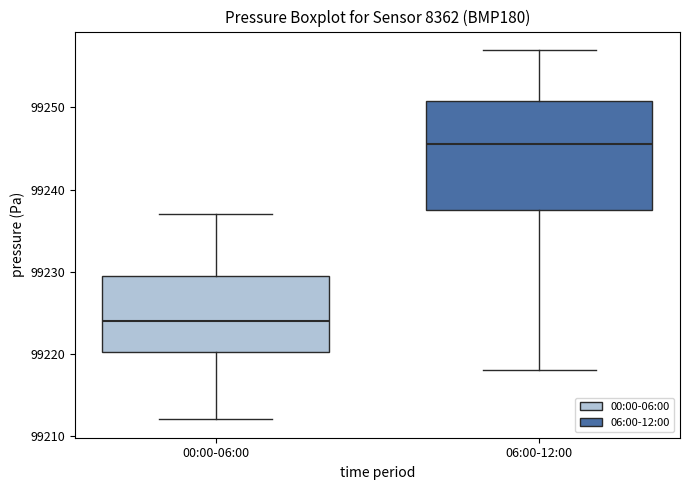

Which box's median line is the lowest?

00:00-06:00